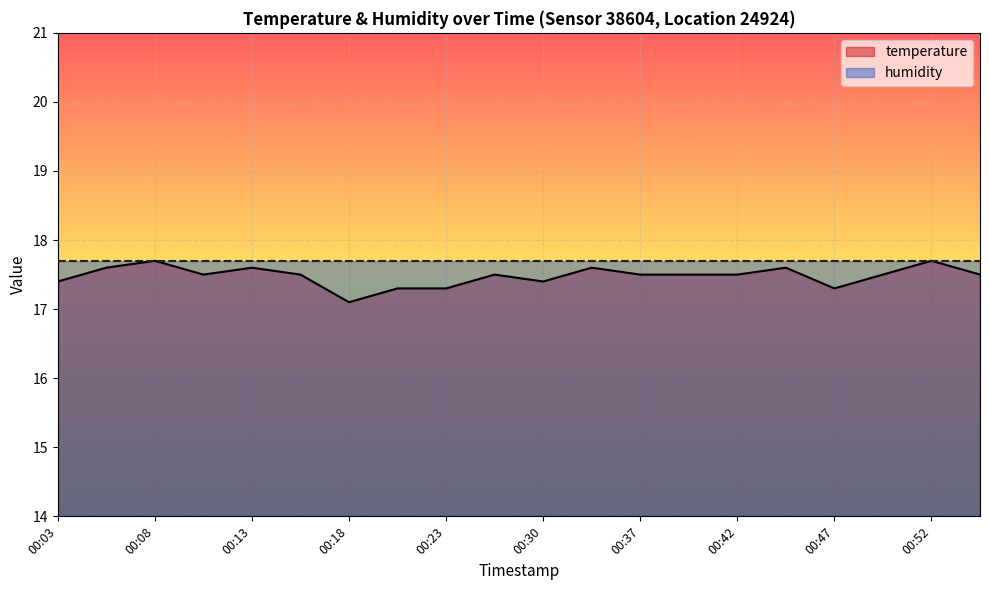

Which has a higher value, 00:42 or 00:10?

00:42